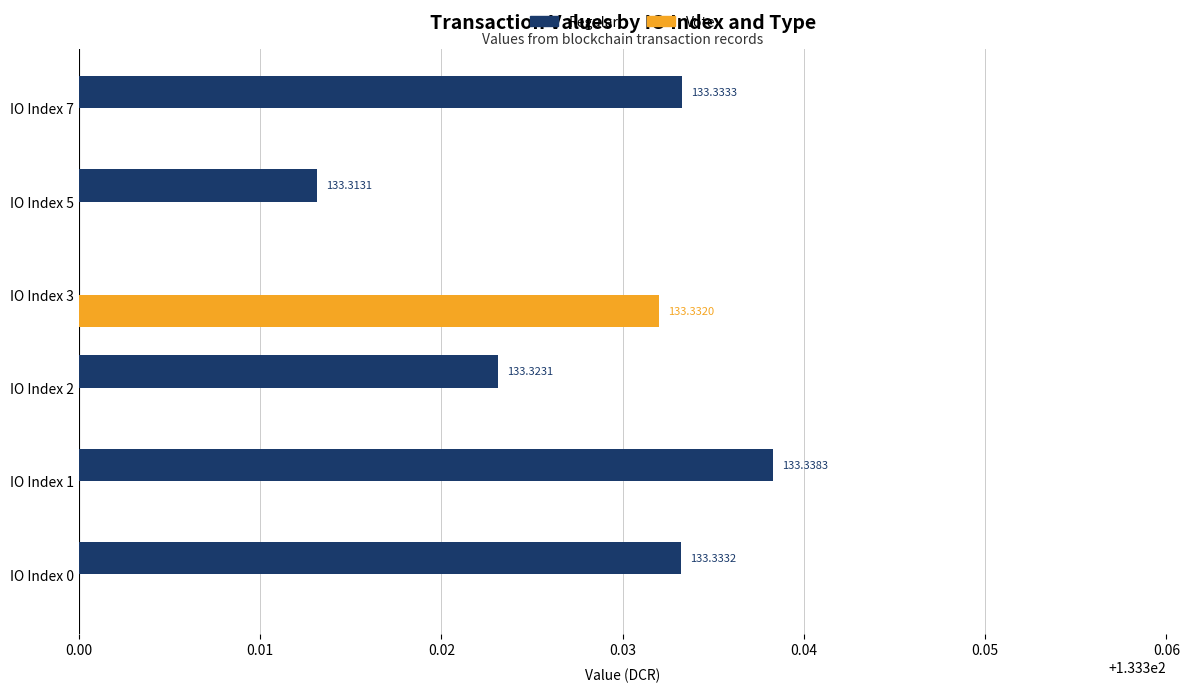

At how many categories does at least one series exceed 104?

6